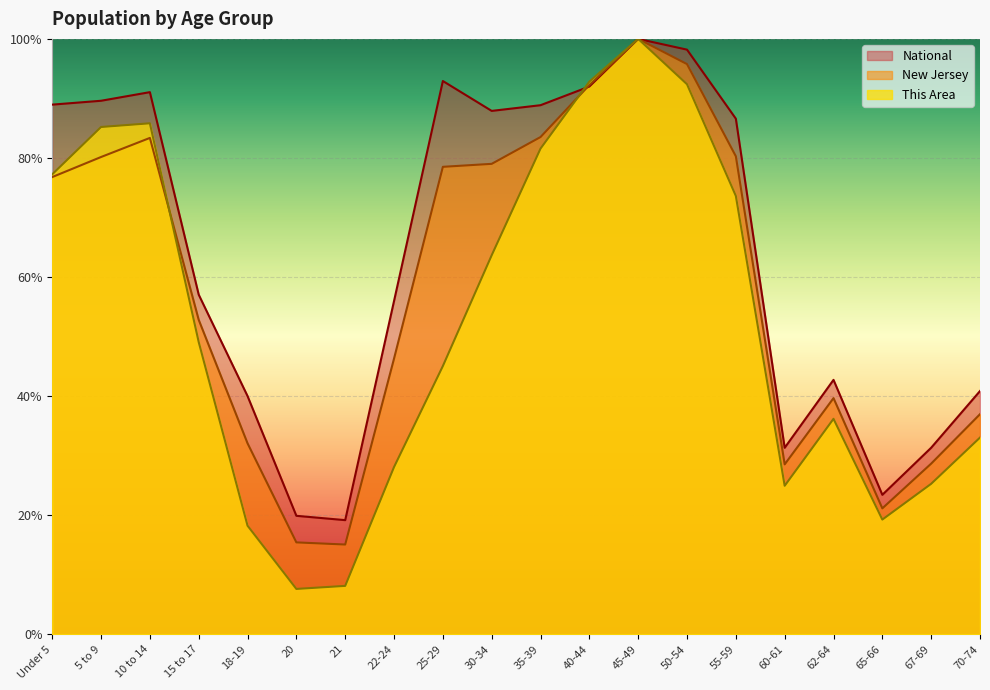

In New Jersey, how many points are lower than both neighbors (excluding endpoints)?

3